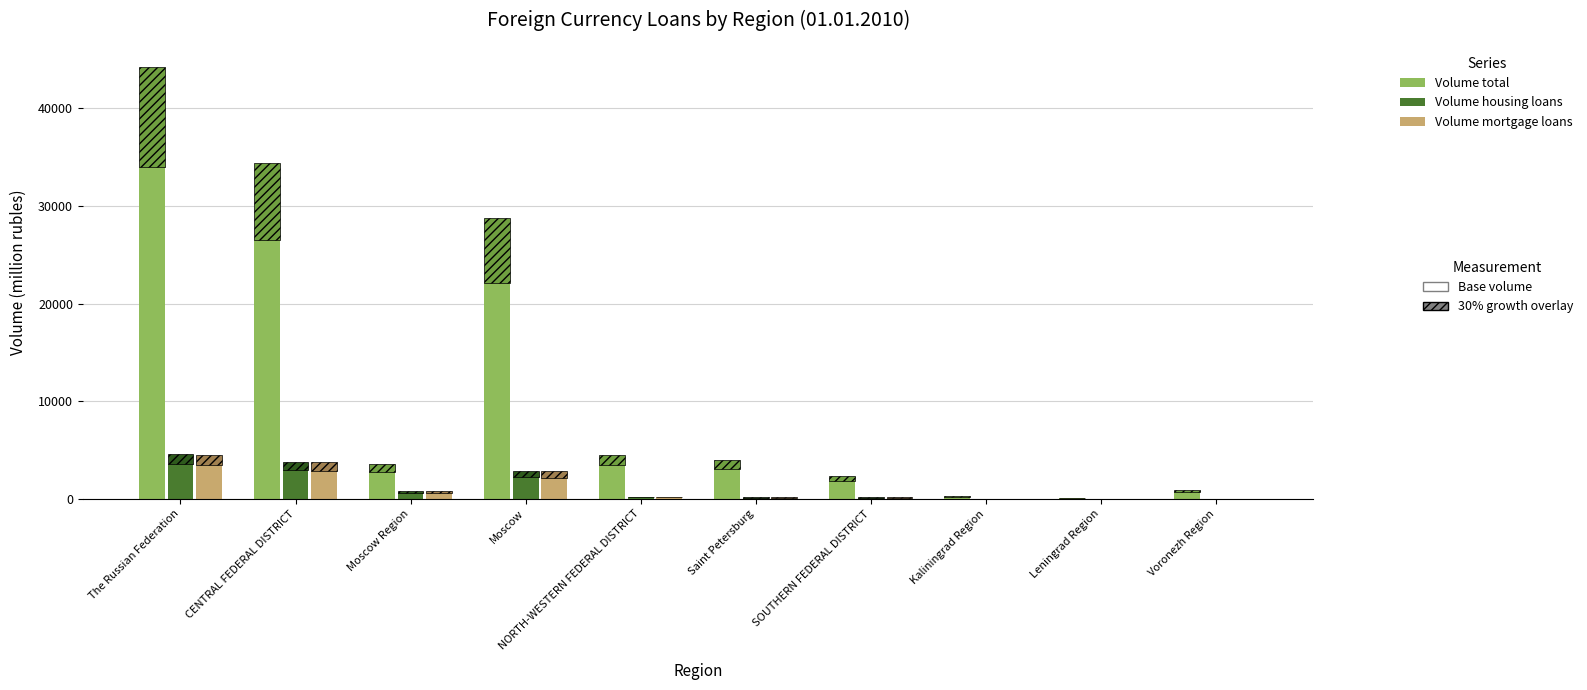

What is the lowest value of the Volume of housing loans (mln rub) series?

5.5